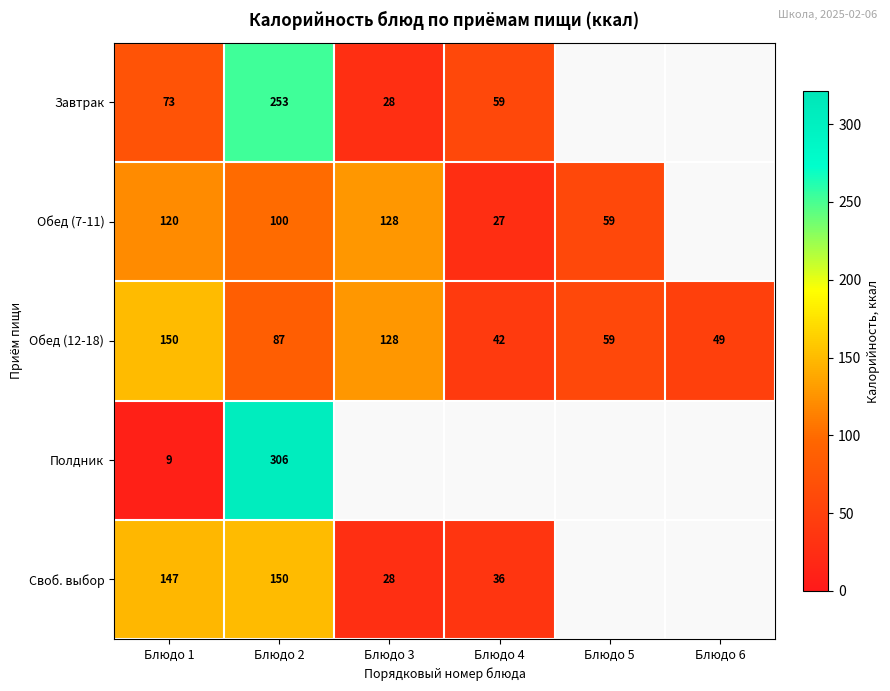

List the labels in order of Обед (12-18) value, smallest first.

Блюдо 4, Блюдо 6, Блюдо 5, Блюдо 2, Блюдо 3, Блюдо 1